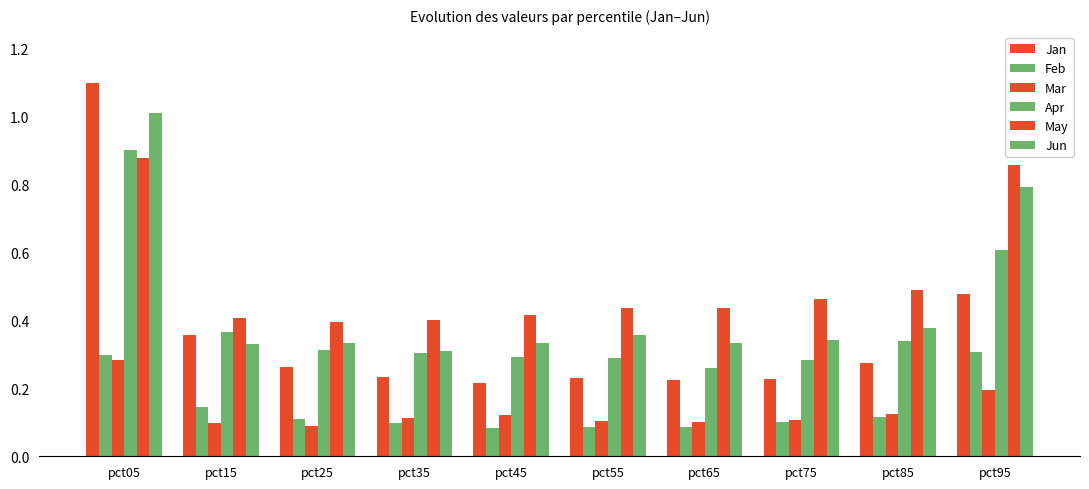

Which series has the largest range (max minus min)?

Jan